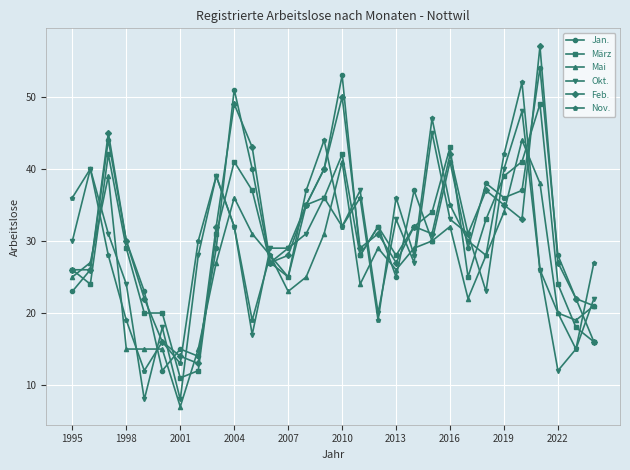

What is the value of the Mai point at the 1st from the left?

25